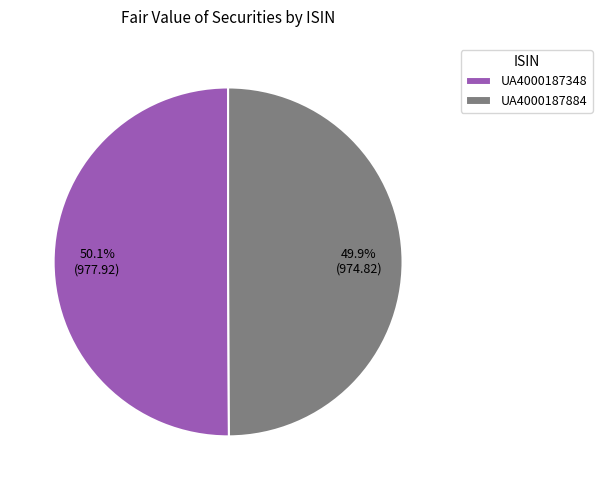

Is there any slice that represents more than half of the pie?

Yes